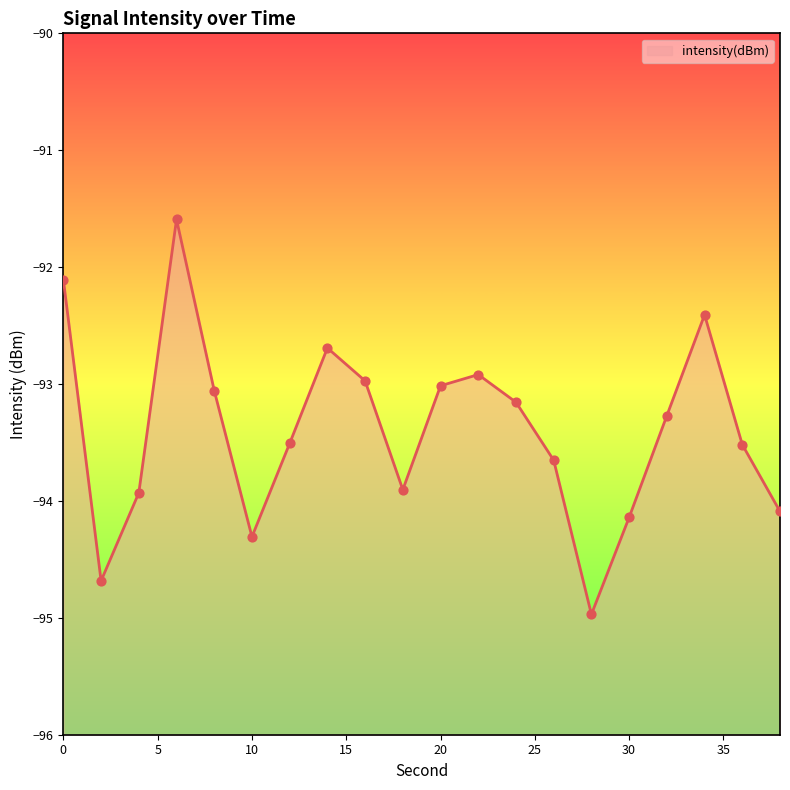

Between 12 and 6, which is larger?

6